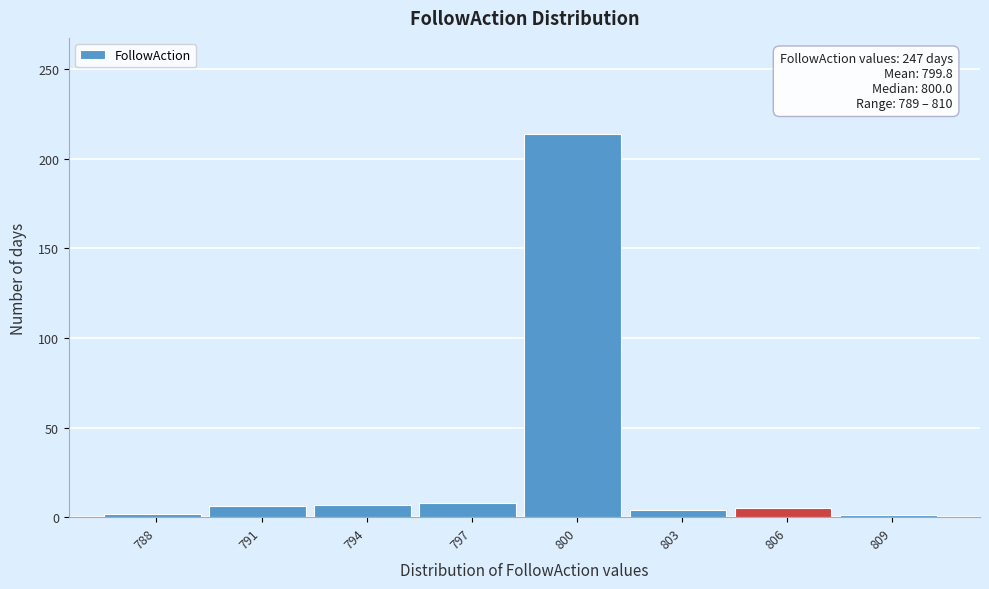

The chart shows a value of 5 at 806. True or false?

True